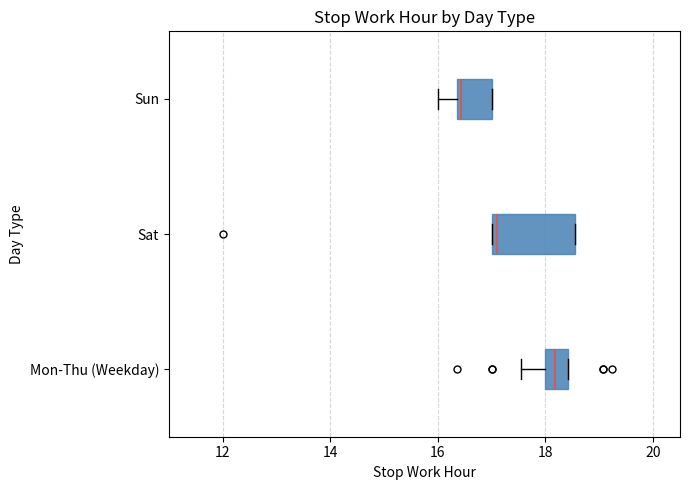

Reading bottom to top, transcribe this box plot: for each box, give where its median line is, the range the box spans, and where its two whiskers end, as read against the x-axis. The values are not printed on the chart, so give them approximately, as read against the axis.

Mon-Thu (Weekday): median 18.2, box 18.0 to 18.4, whiskers 17.6 to 18.4
Sat: median 17.2, box 17.0 to 18.6, whiskers 17.0 to 18.6
Sun: median 16.4 (just right of the box's left edge), box 16.4 to 17.0, whiskers 16.0 to 17.0